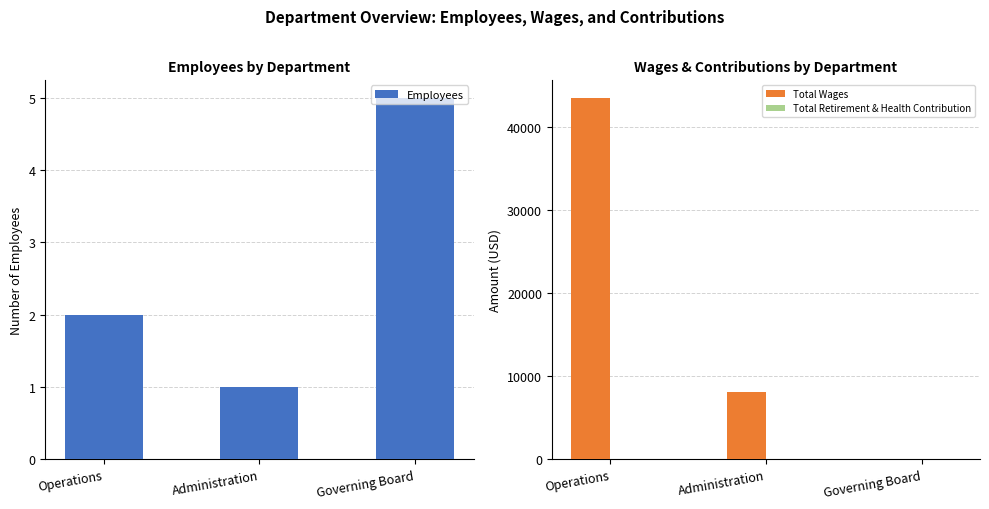

Reading left to right, extract all data points from this chart.

Employees: 2	1	5
Total Wages: 43548	8095	0
Total Retirement & Health Contribution: 0	0	0